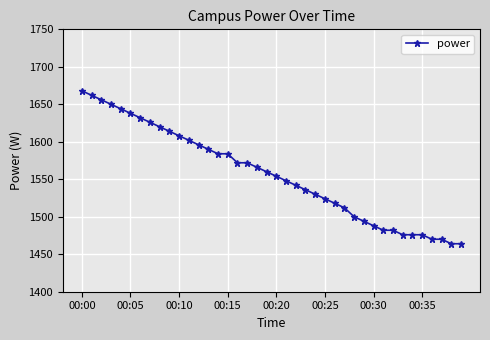

What is the average value?

1556